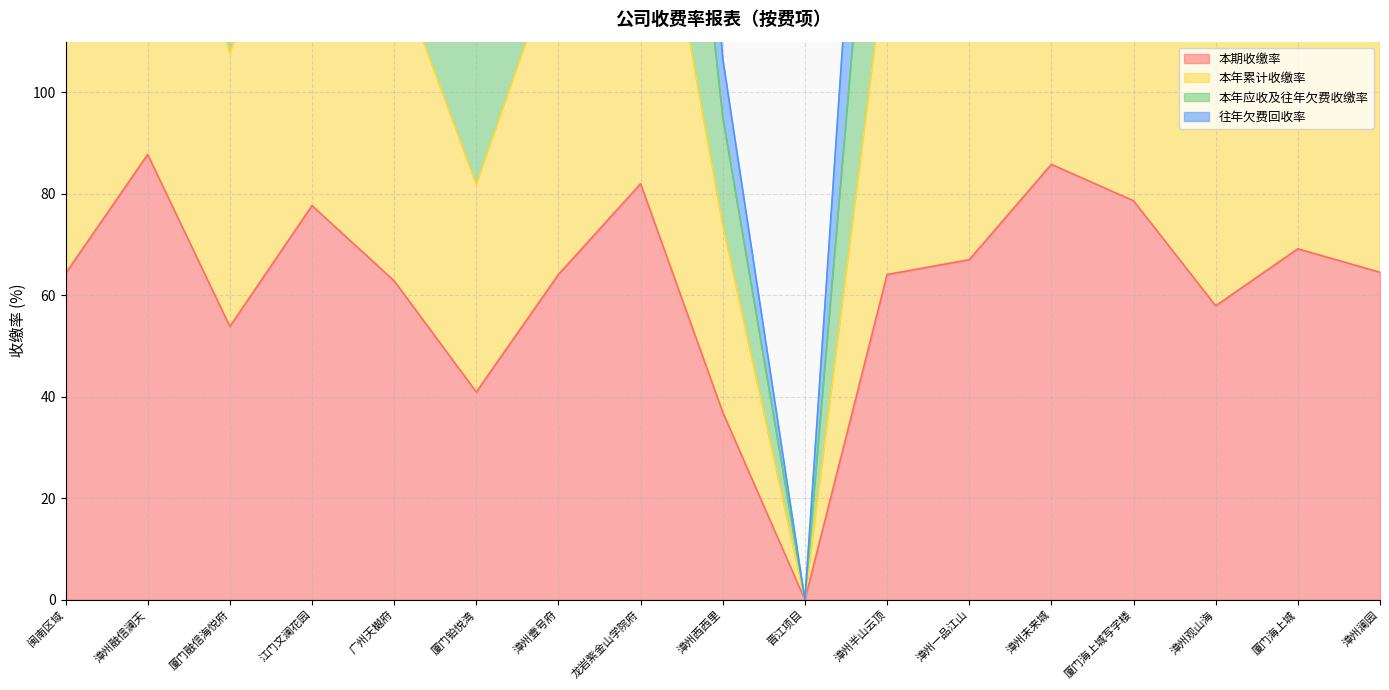

At which label is 本年累计收缴率 closest to 87?

厦门铂悦湾